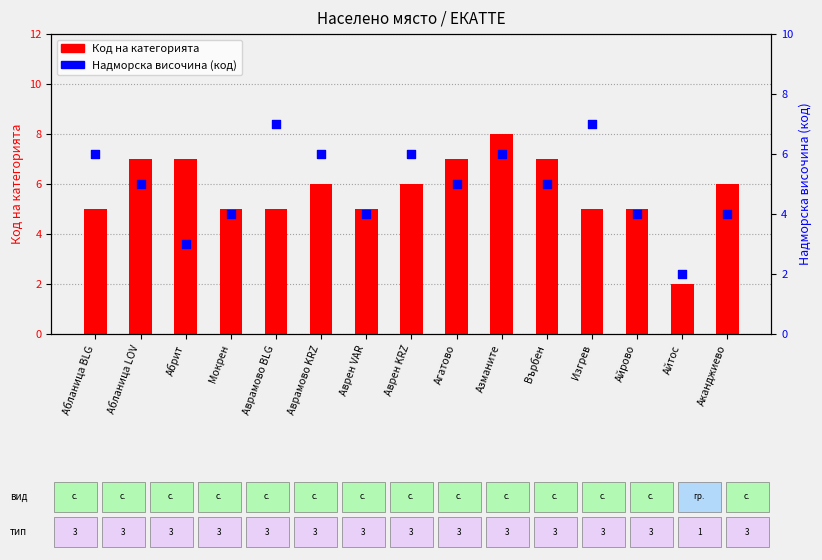

What are all the series names shown in the legend?

Код на категорията, Надморска височина (код)